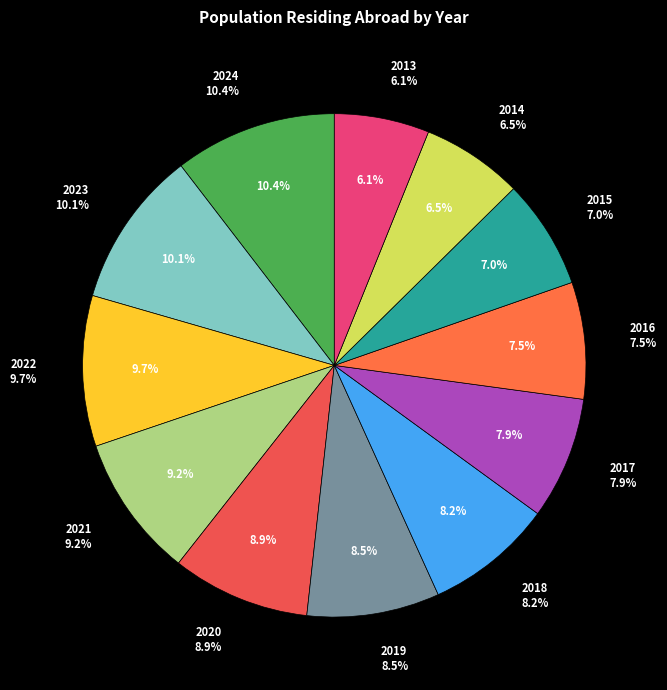

Which category has the smallest portion of the pie?

2013